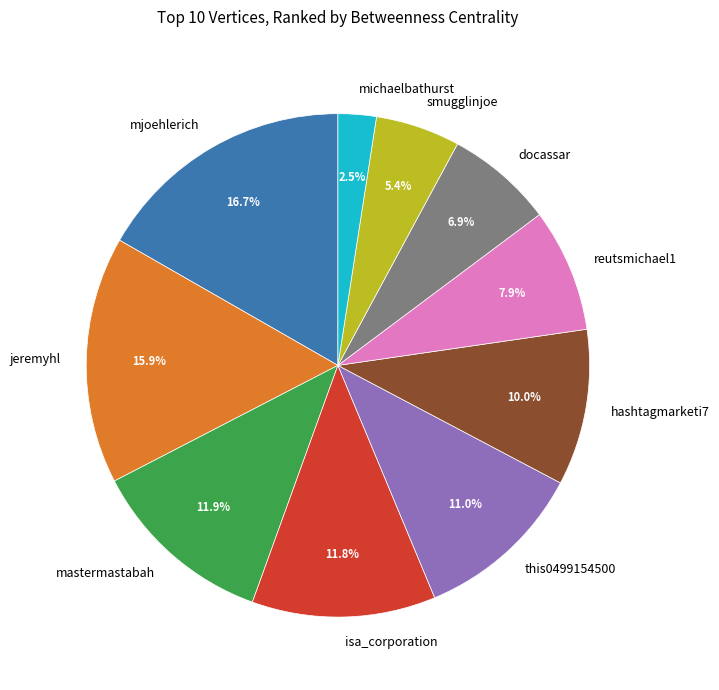

Count the number of slices in the pie.

10